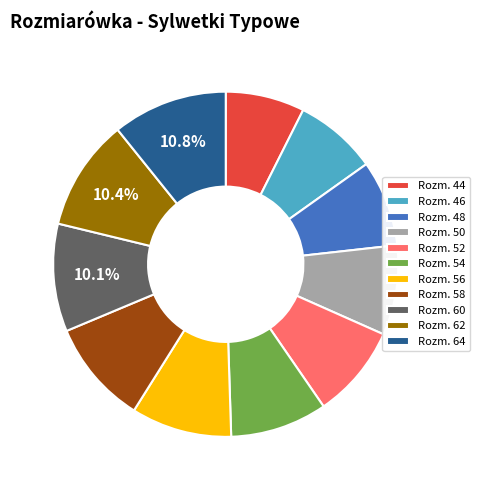

Is Rozm. 58 the majority of the pie?

No